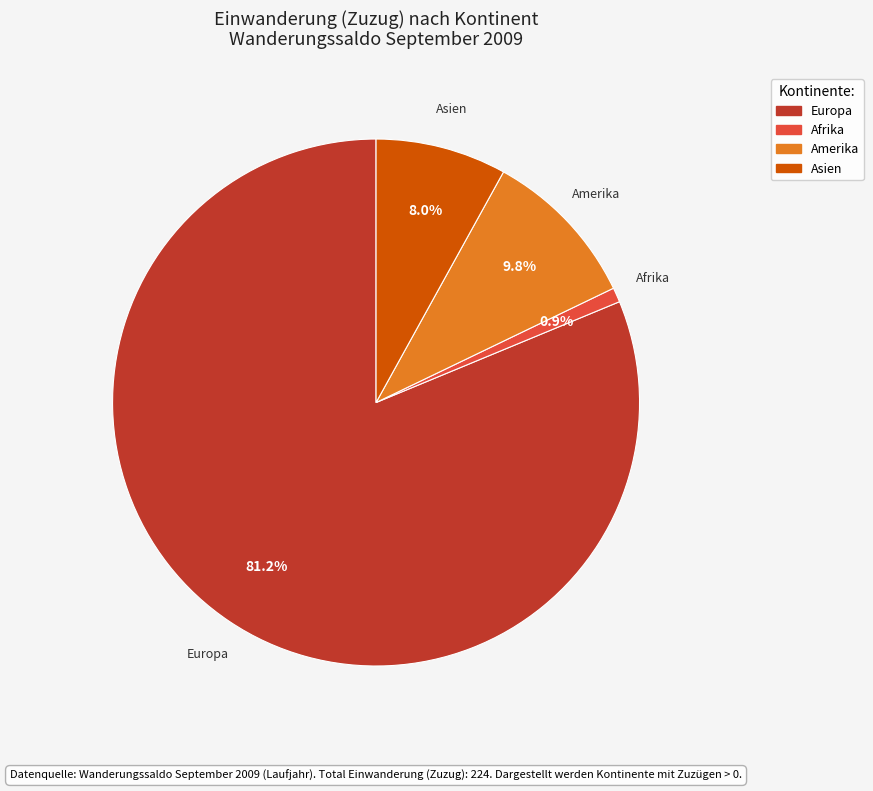

Is there a majority slice in this chart?

Yes